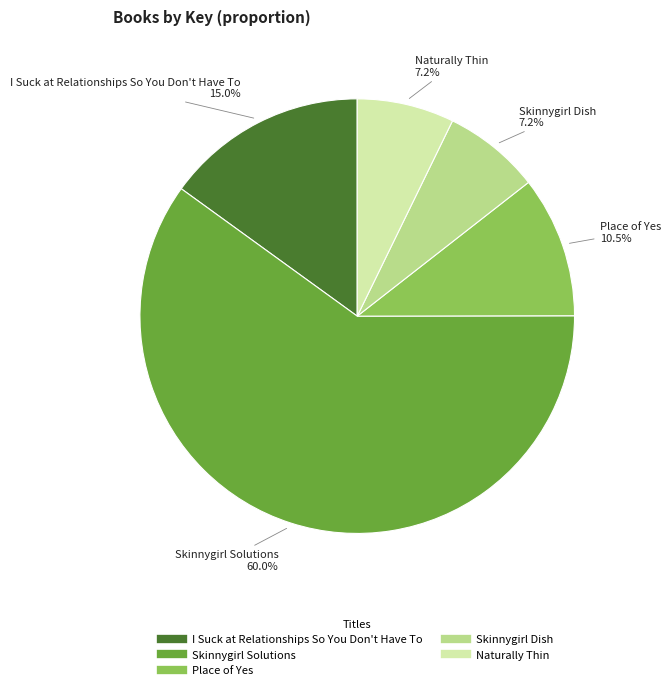

What is the total percentage of I Suck at Relationships So You Don't Have To and Naturally Thin?

22.2%